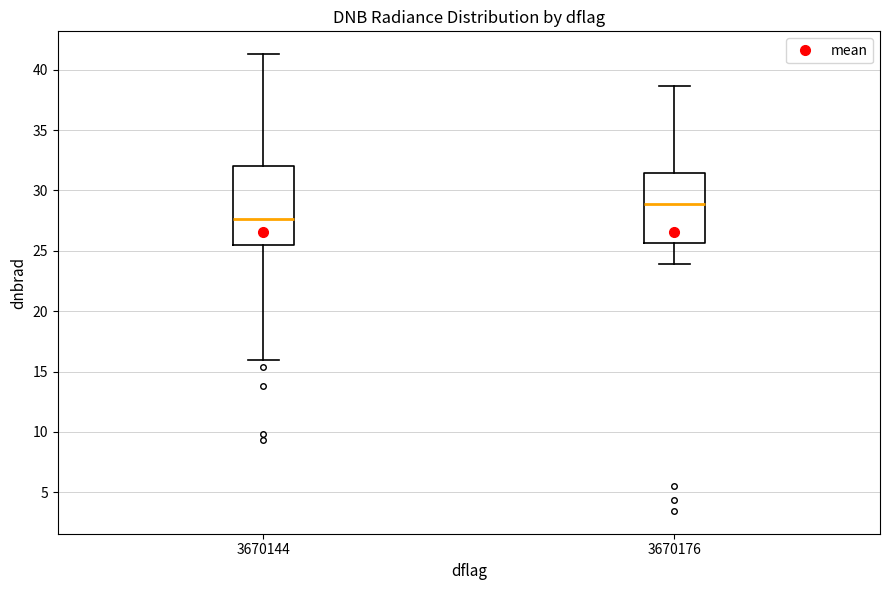

Comparing the boxes themselves (not the whiskers), which one is the tallest?

3670144